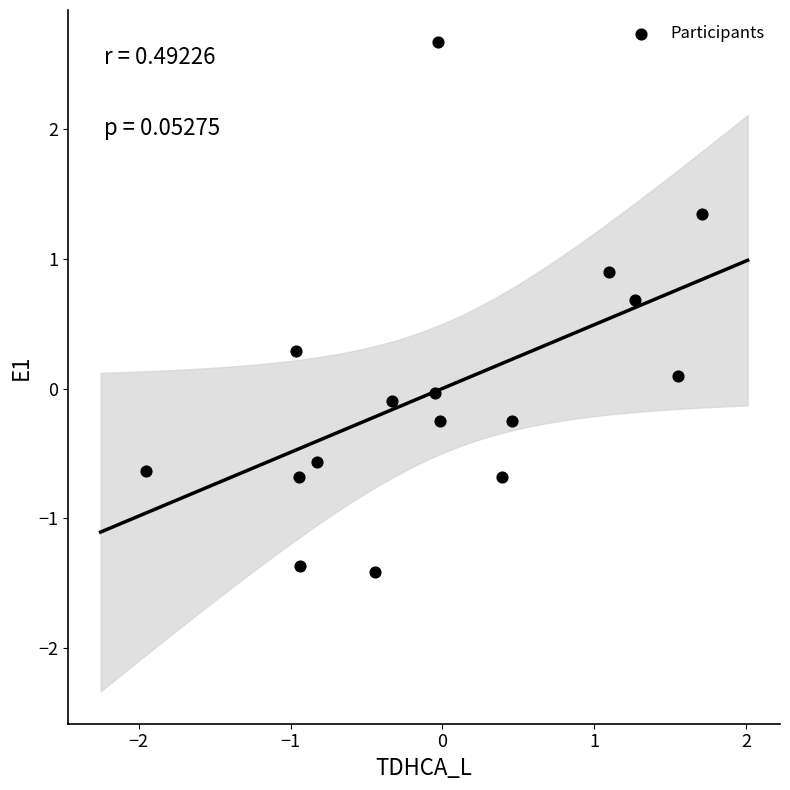

What is the range of X values (max minus min)?

3.7